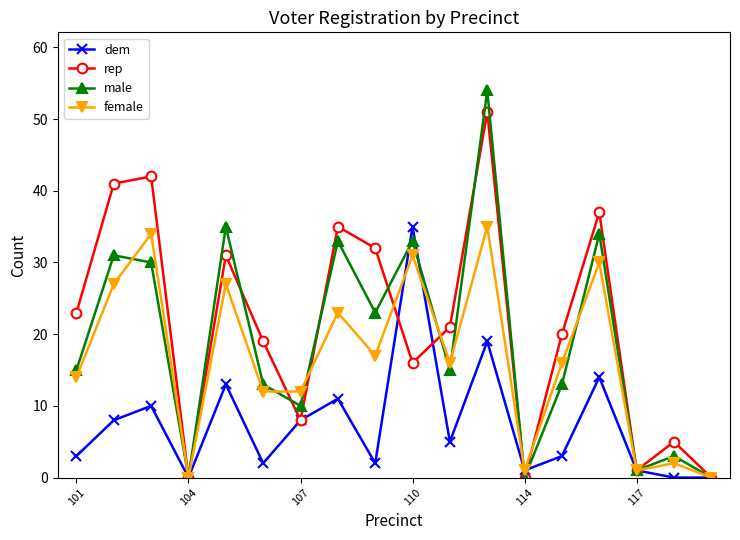

True or false: female has more than 1 interior local peaks.

True